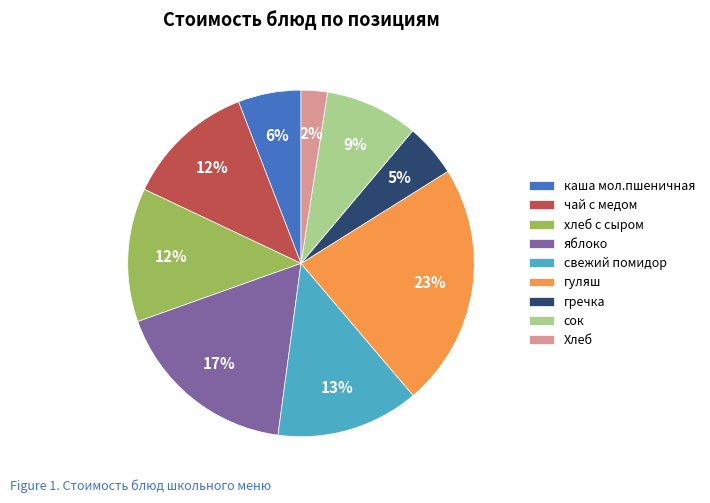

Does чай с медом account for over 50% of the chart?

No